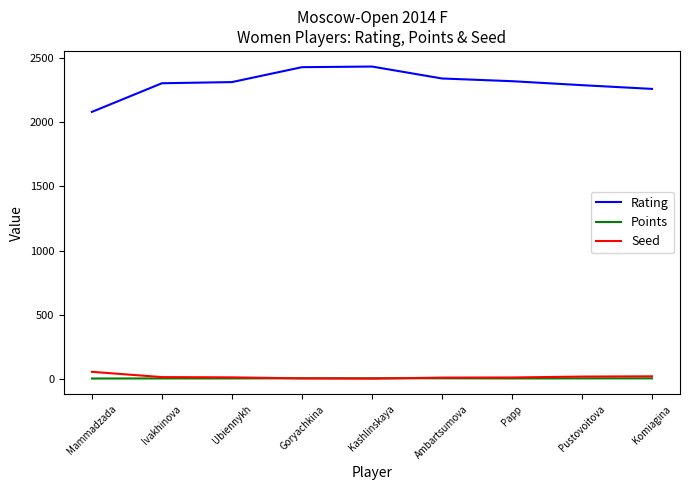

Is it true that Rating equals 3361.2 at Mammadzada?

False